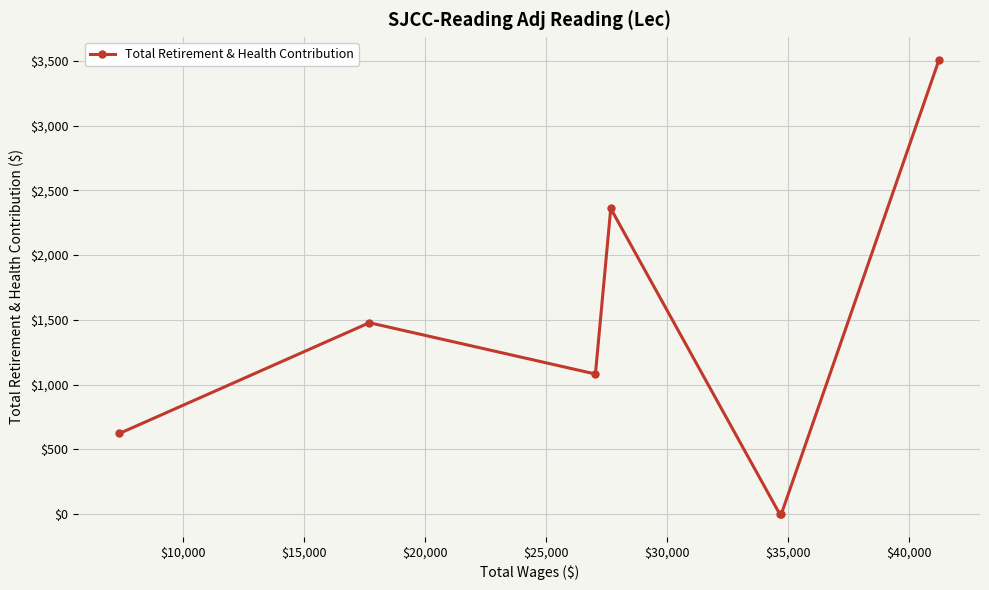

What is the greatest value displayed?

3508